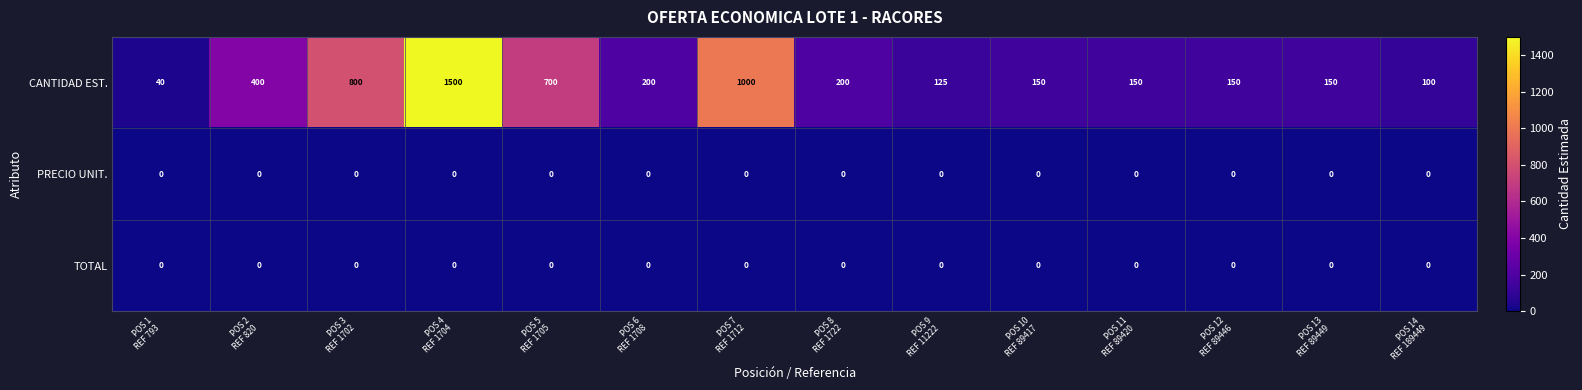

What is the highest value of the CANTIDAD EST. series?

1500